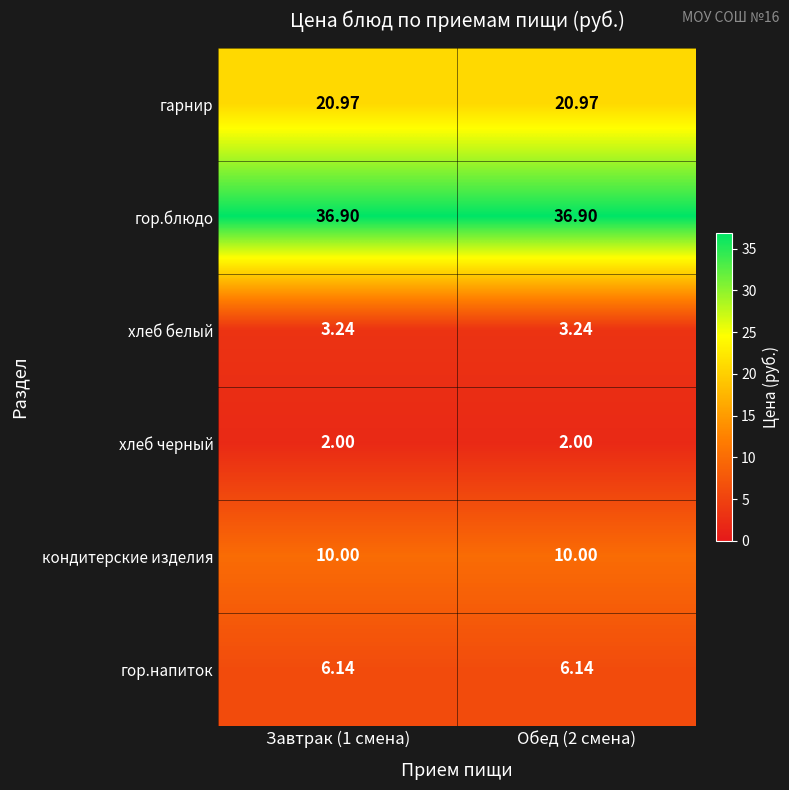

What is the spread (max minus min) of values at Обед (2 смена)?

34.9